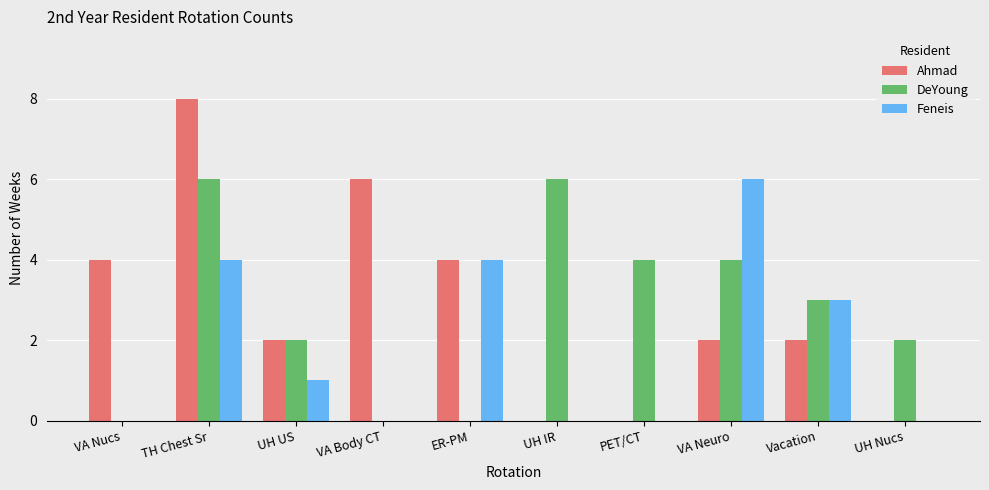

Is the value of Ahmad at UH IR greater than the value of DeYoung at UH IR?

No